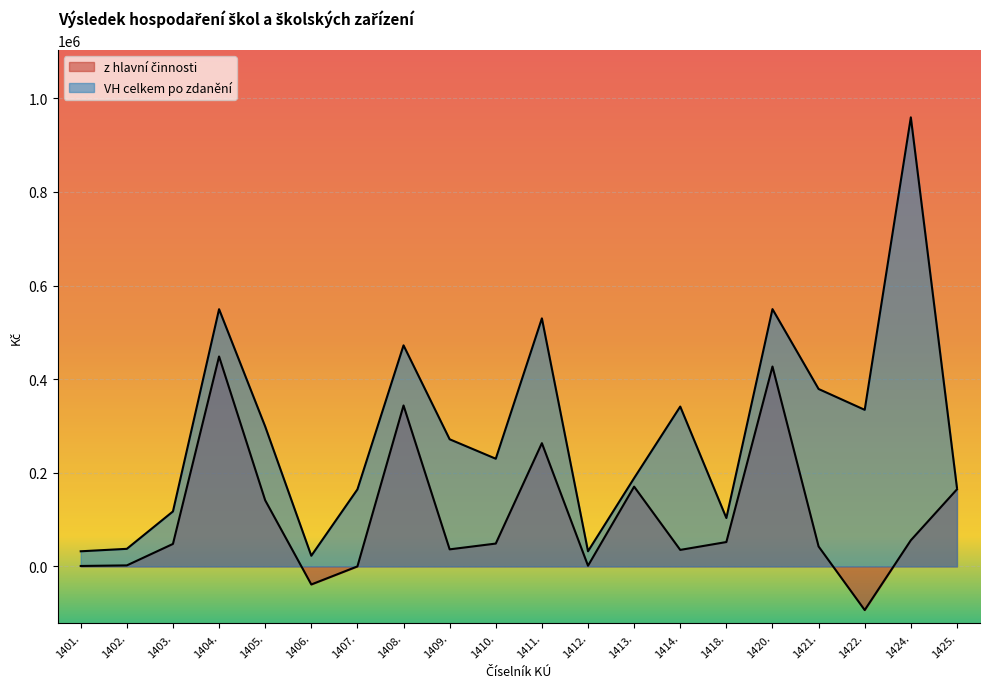

Where is the first local maximum for VH celkem po zdanění?

1404.